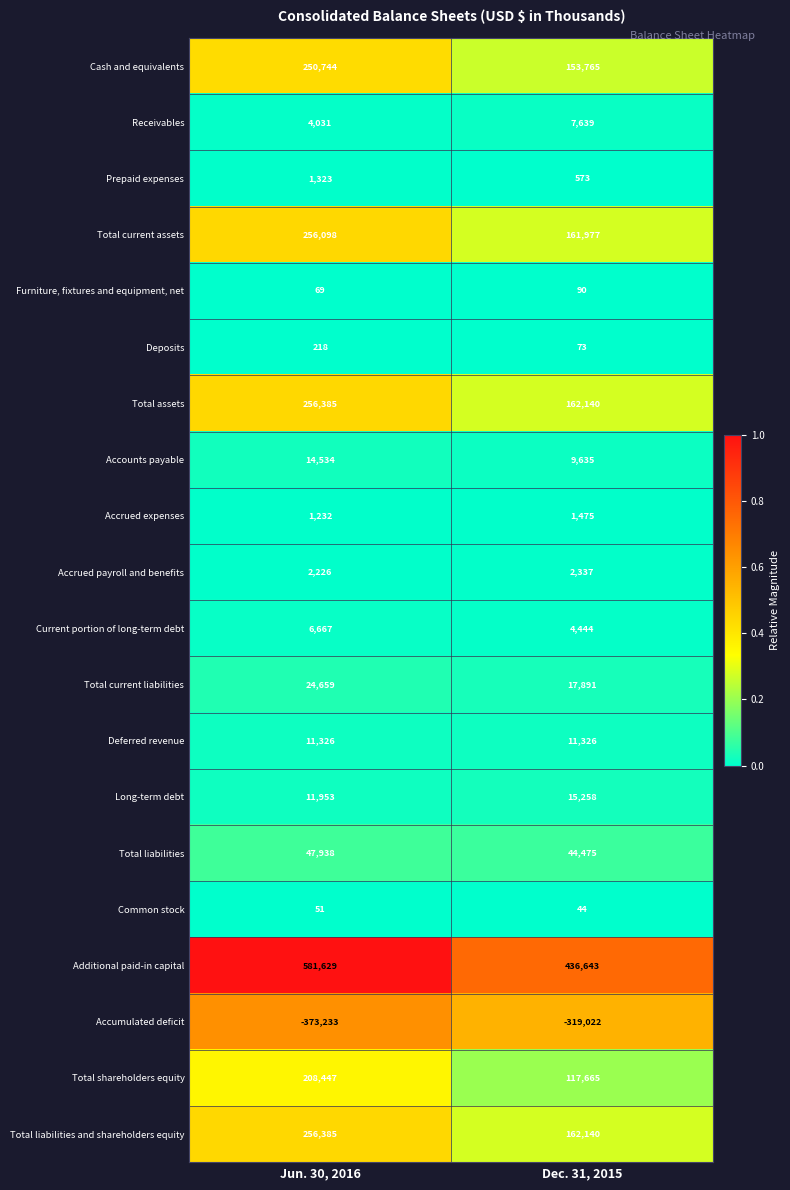

What is the difference between the highest and lowest values at Dec. 31, 2015?

755665